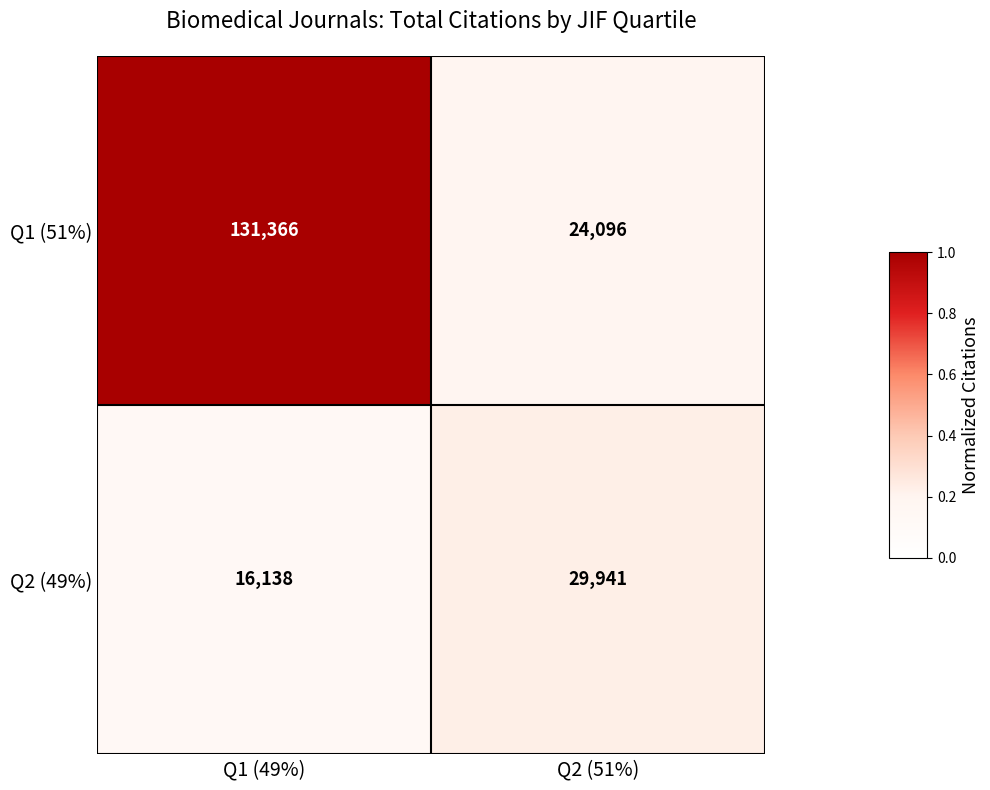

Read the Q2 (49%) value at Q1 (49%).

16138